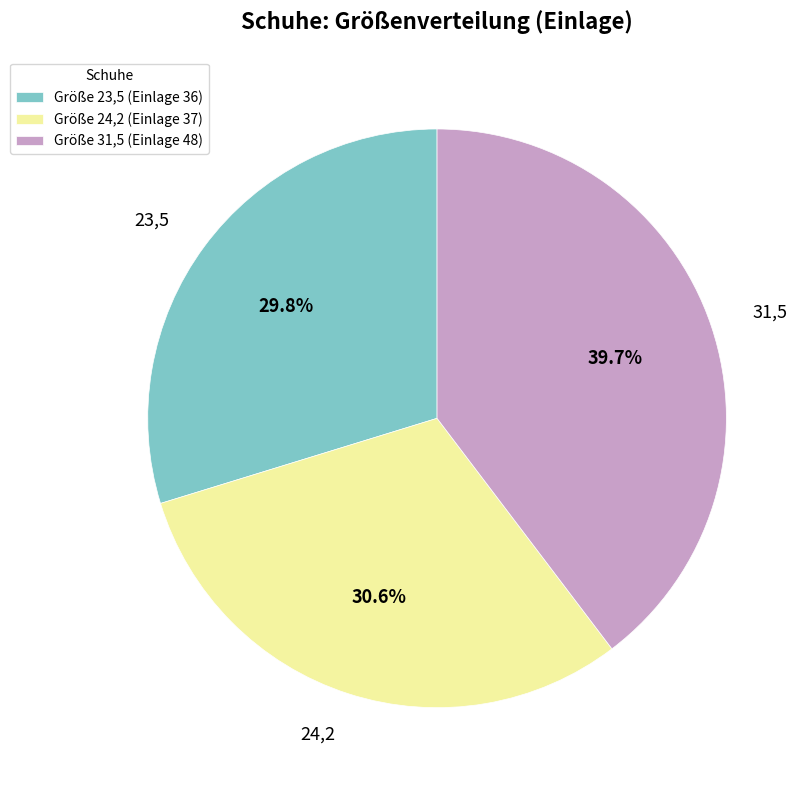

Do 31,5 and 23,5 together represent more than half of the pie?

Yes